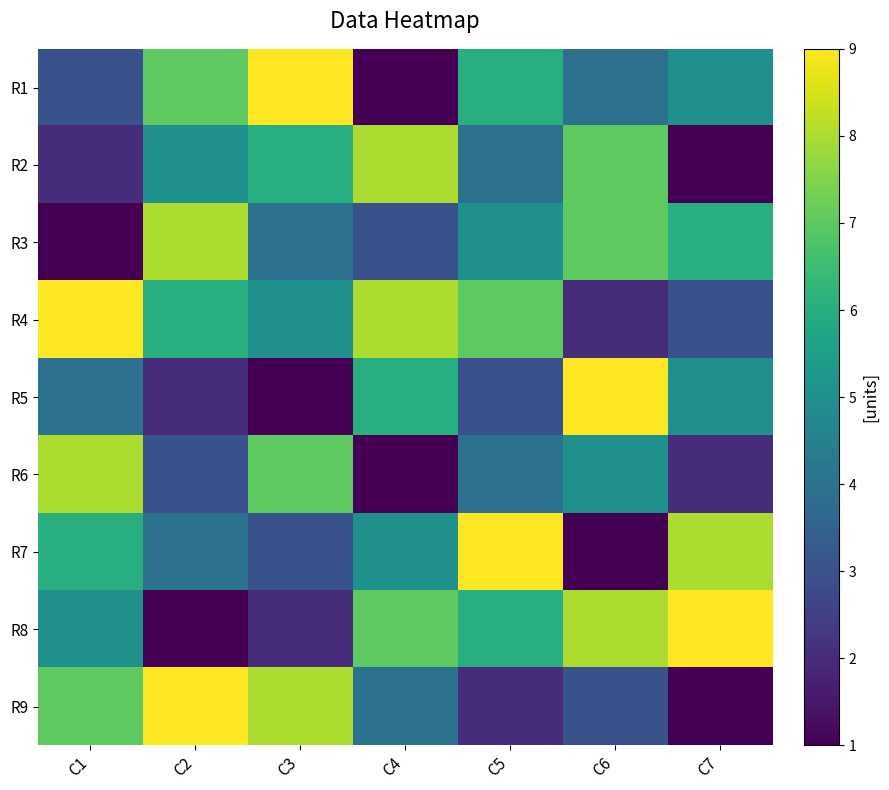

Reading left to right, transcribe all the data shown in this chart.

R1: C1=3	C2=7	C3=9	C4=1	C5=6	C6=4	C7=5
R2: C1=2	C2=5	C3=6	C4=8	C5=4	C6=7	C7=1
R3: C1=1	C2=8	C3=4	C4=3	C5=5	C6=7	C7=6
R4: C1=9	C2=6	C3=5	C4=8	C5=7	C6=2	C7=3
R5: C1=4	C2=2	C3=1	C4=6	C5=3	C6=9	C7=5
R6: C1=8	C2=3	C3=7	C4=1	C5=4	C6=5	C7=2
R7: C1=6	C2=4	C3=3	C4=5	C5=9	C6=1	C7=8
R8: C1=5	C2=1	C3=2	C4=7	C5=6	C6=8	C7=9
R9: C1=7	C2=9	C3=8	C4=4	C5=2	C6=3	C7=1